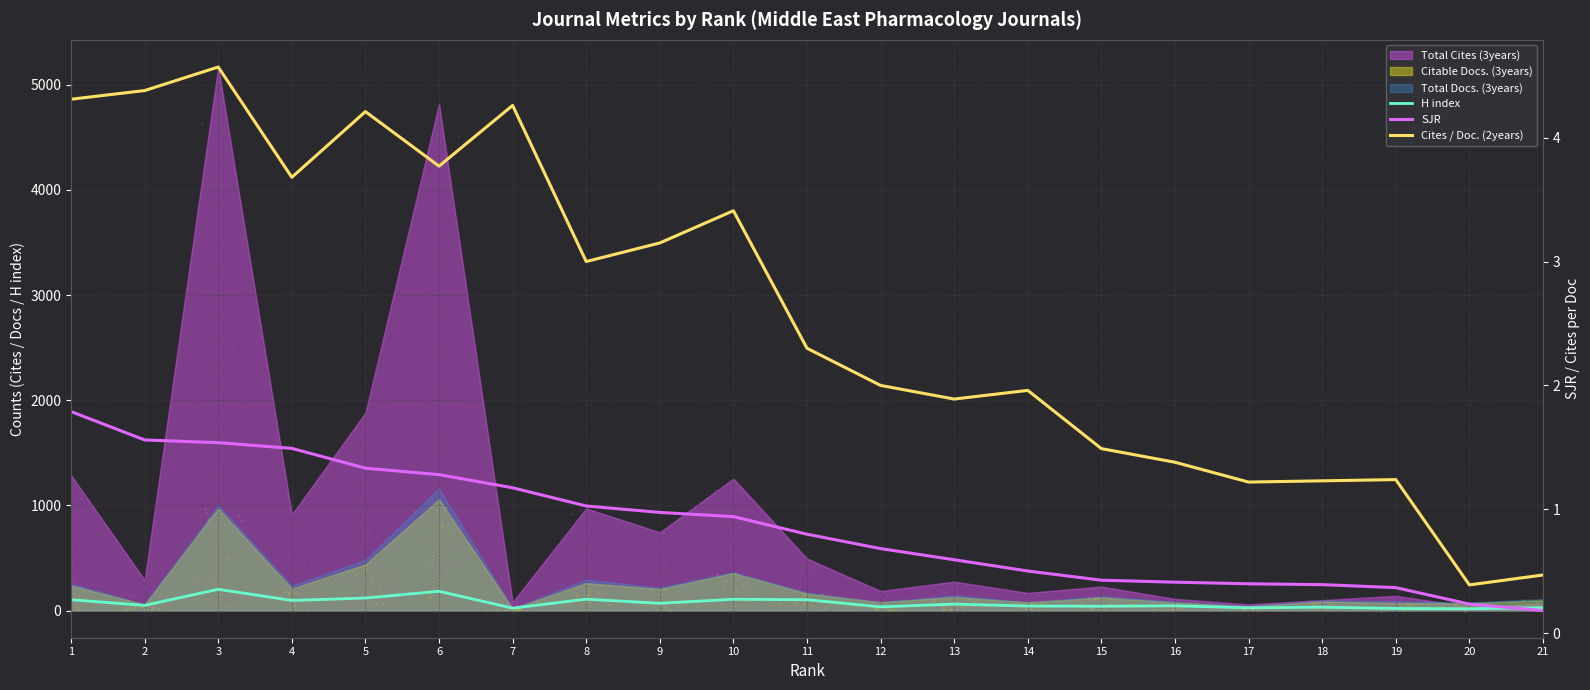

What is the total value across all series at 18?

33.6